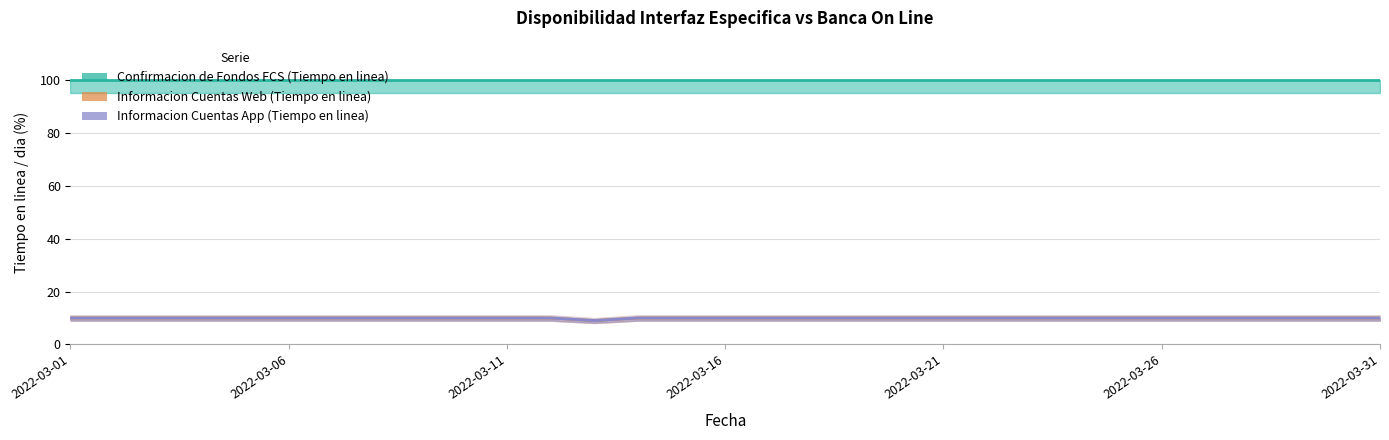

Which series has the largest total across all categories?

Confirmacion de Fondos FCS (Tiempo en linea)